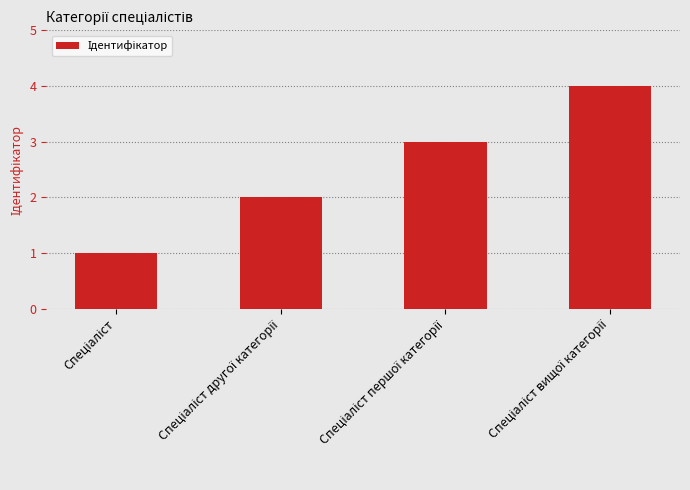

What is the sum of all values?

10